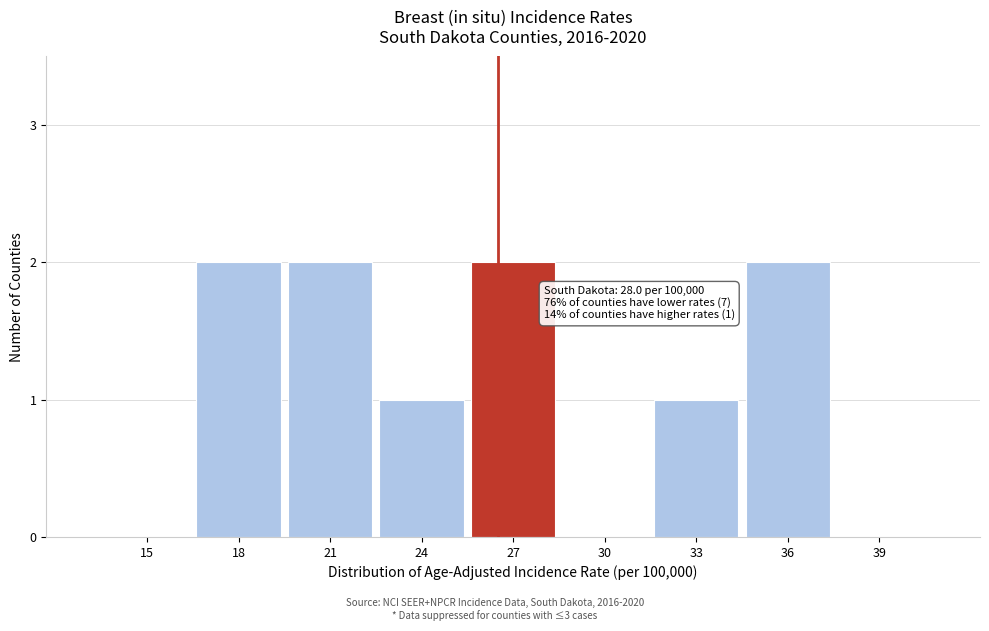

Reading left to right, what are all the values shown in this chart?

15=0	18=2	21=2	24=1	27=2	30=0	33=1	36=2	39=0